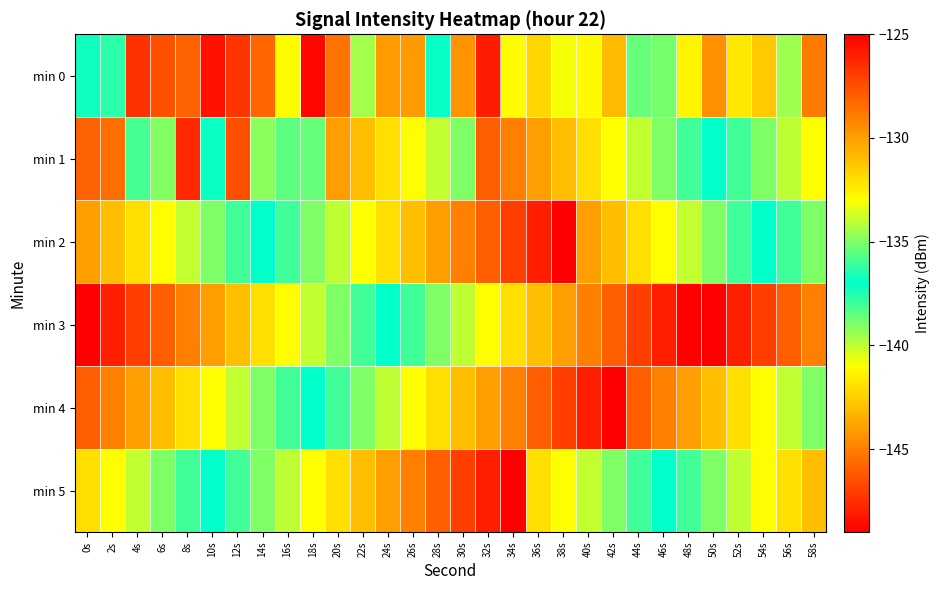

At which category is the sum across all series the highest?

0s